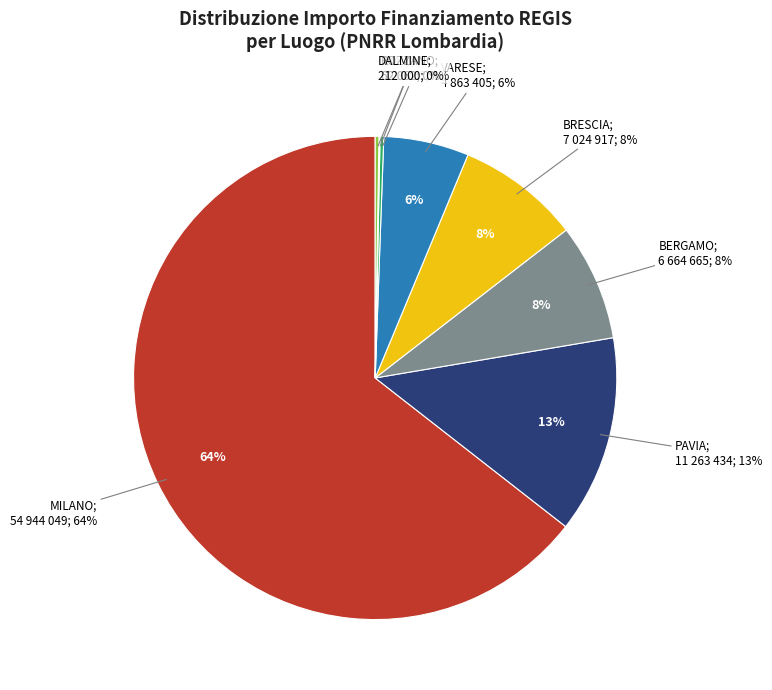

What percentage is the MILANO slice, to the nearest percent?

64%